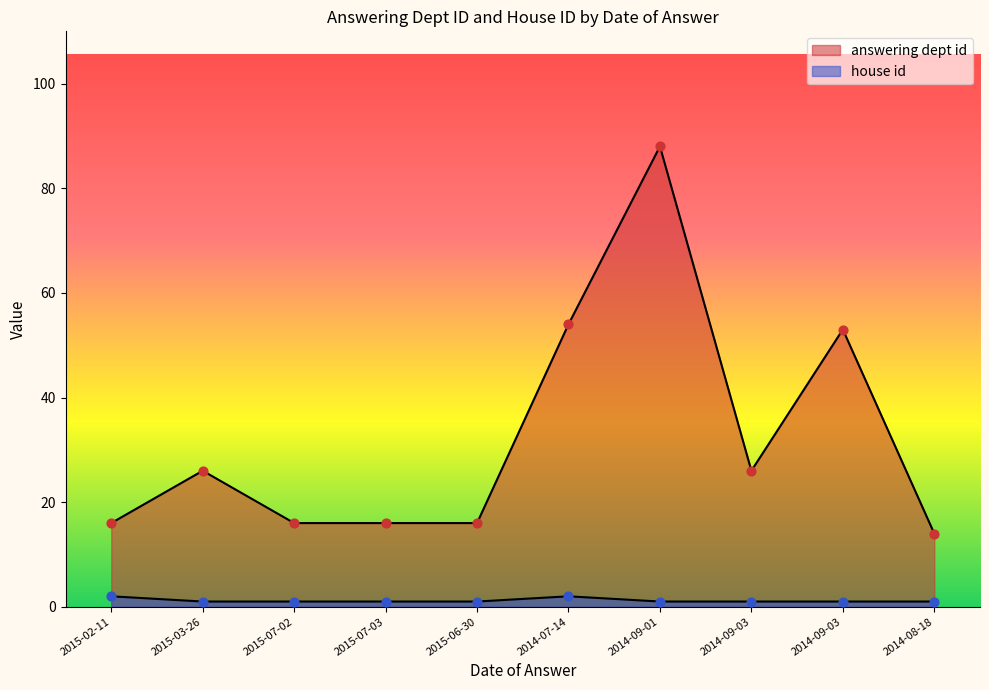

Which series reaches the minimum Y coordinate?

house id